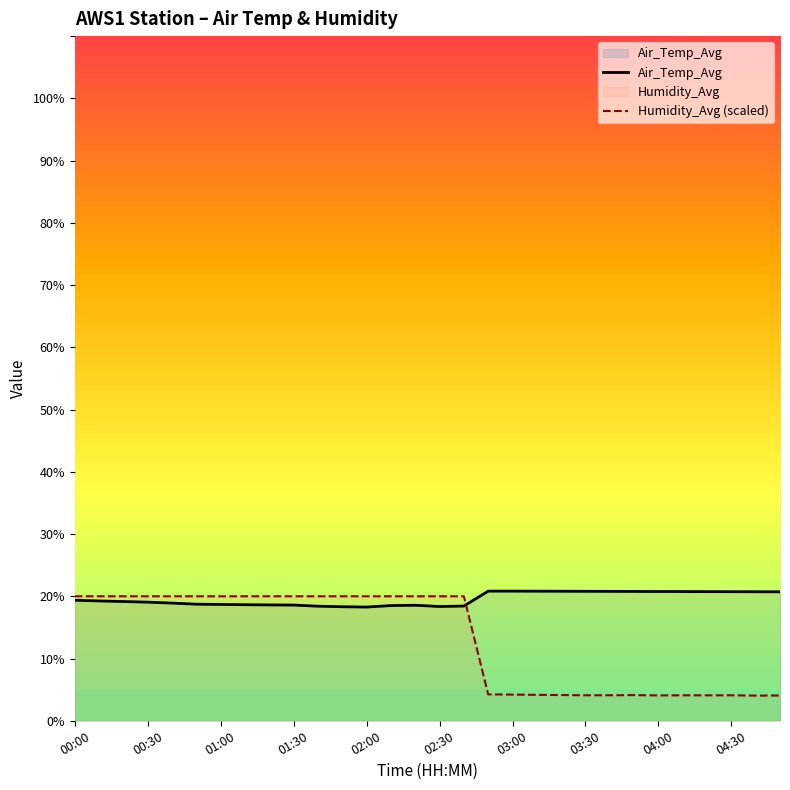

Is it true that Humidity_Avg (scaled) equals 4.2 at 17?

True